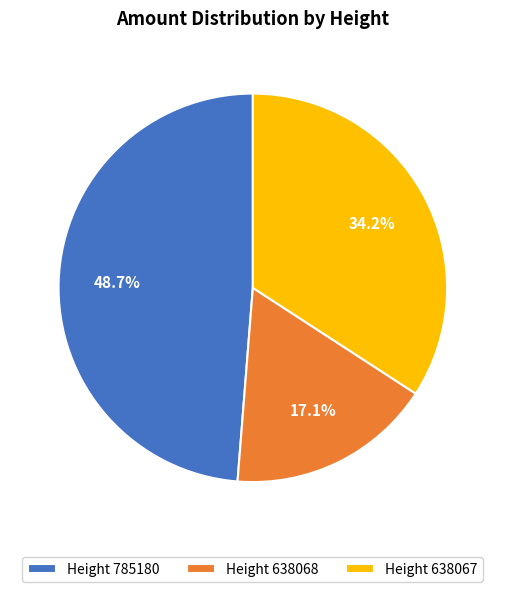

To the nearest percent, what is the difference between the largest and smallest slice percentages?

32%